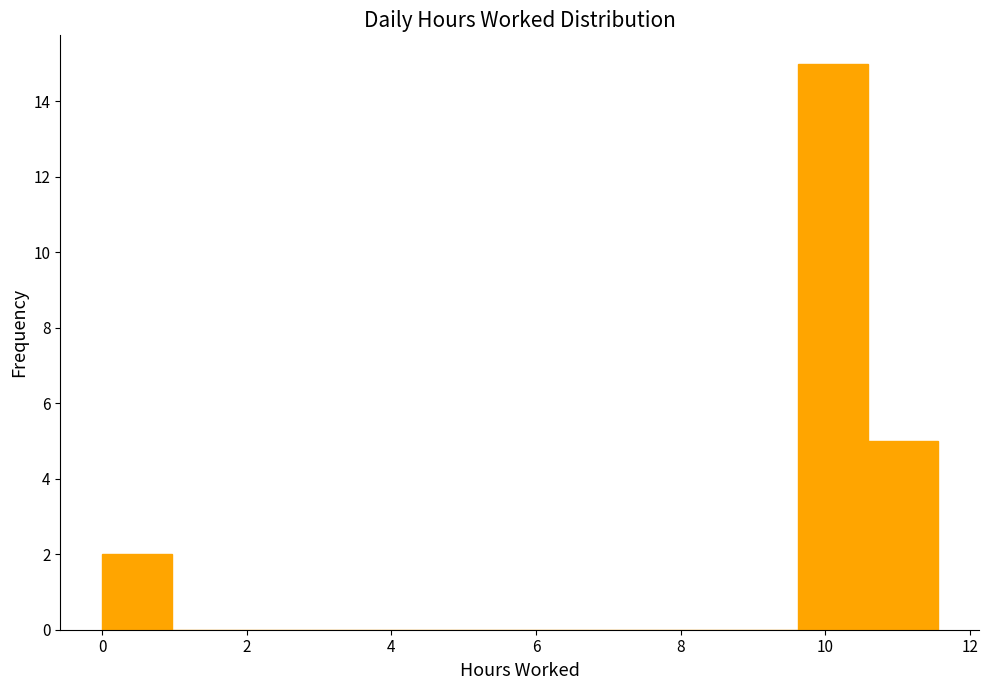

Reading left to right, list every bar in this chart as the range it spans on the x-axis followed by its height. Neither the bar edges nor the heights are printed on the chart, so give them approximately, as read against the axes.

0.0 to 1.0: 2
1.0 to 2.0: 0
2.0 to 2.8: 0
2.8 to 3.8: 0
3.8 to 4.8: 0
4.8 to 5.8: 0
5.8 to 6.8: 0
6.8 to 7.8: 0
7.8 to 8.6: 0
8.6 to 9.6: 0
9.6 to 10.6: 15
10.6 to 11.6: 5